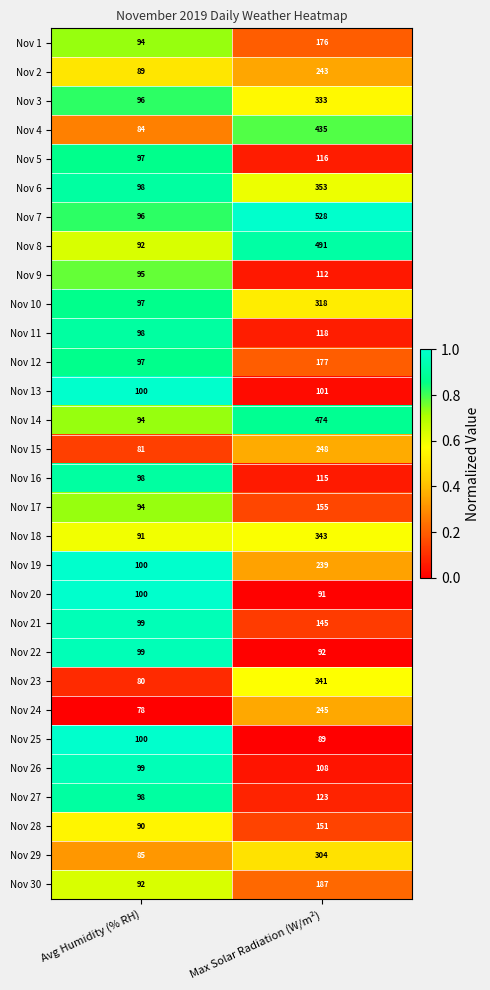

Which series has the largest total across all categories?

Nov 7